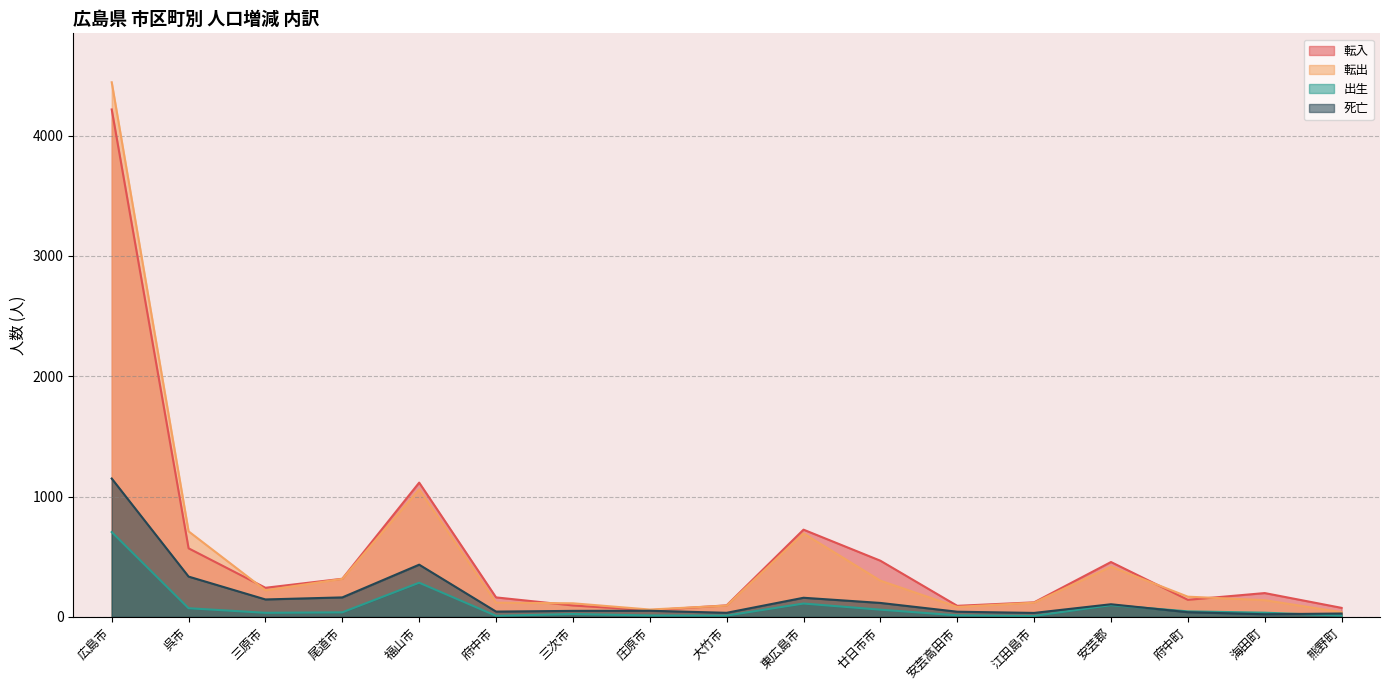

Reading left to right, extract all data points from this chart.

転入: 広島市=4218	呉市=570	三原市=242	尾道市=317	福山市=1116	府中市=162	三次市=95	庄原市=55	大竹市=96	東広島市=725	廿日市市=467	安芸高田市=92	江田島市=121	安芸郡=456	府中町=142	海田町=198	熊野町=75
転出: 広島市=4444	呉市=711	三原市=221	尾道市=316	福山市=1059	府中市=118	三次市=113	庄原市=61	大竹市=94	東広島市=694	廿日市市=301	安芸高田市=83	江田島市=118	安芸郡=417	府中町=168	海田町=139	熊野町=39
出生: 広島市=705	呉市=72	三原市=34	尾道市=38	福山市=284	府中市=9	三次市=24	庄原市=12	大竹市=11	東広島市=111	廿日市市=60	安芸高田市=13	江田島市=8	安芸郡=98	府中町=46	海田町=35	熊野町=11
死亡: 広島市=1150	呉市=335	三原市=145	尾道市=162	福山市=434	府中市=44	三次市=50	庄原市=51	大竹市=34	東広島市=159	廿日市市=116	安芸高田市=43	江田島市=33	安芸郡=105	府中町=39	海田町=22	熊野町=28